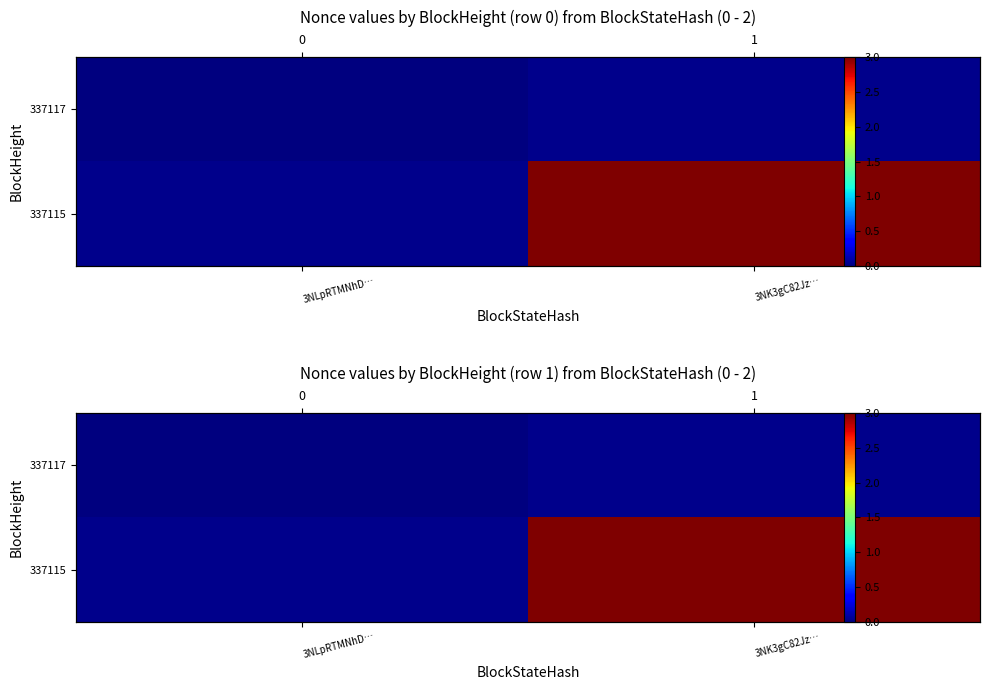

At 3NK3gC82Jz…, list the series in order from smallest to largest.

337117, 337115